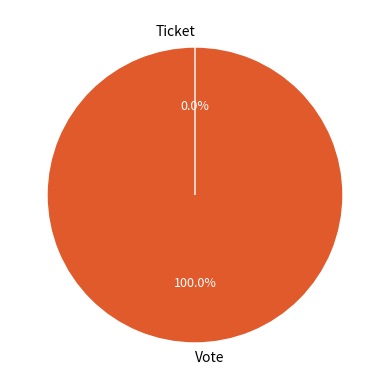

What is the total percentage of Ticket and Vote?

100.0%